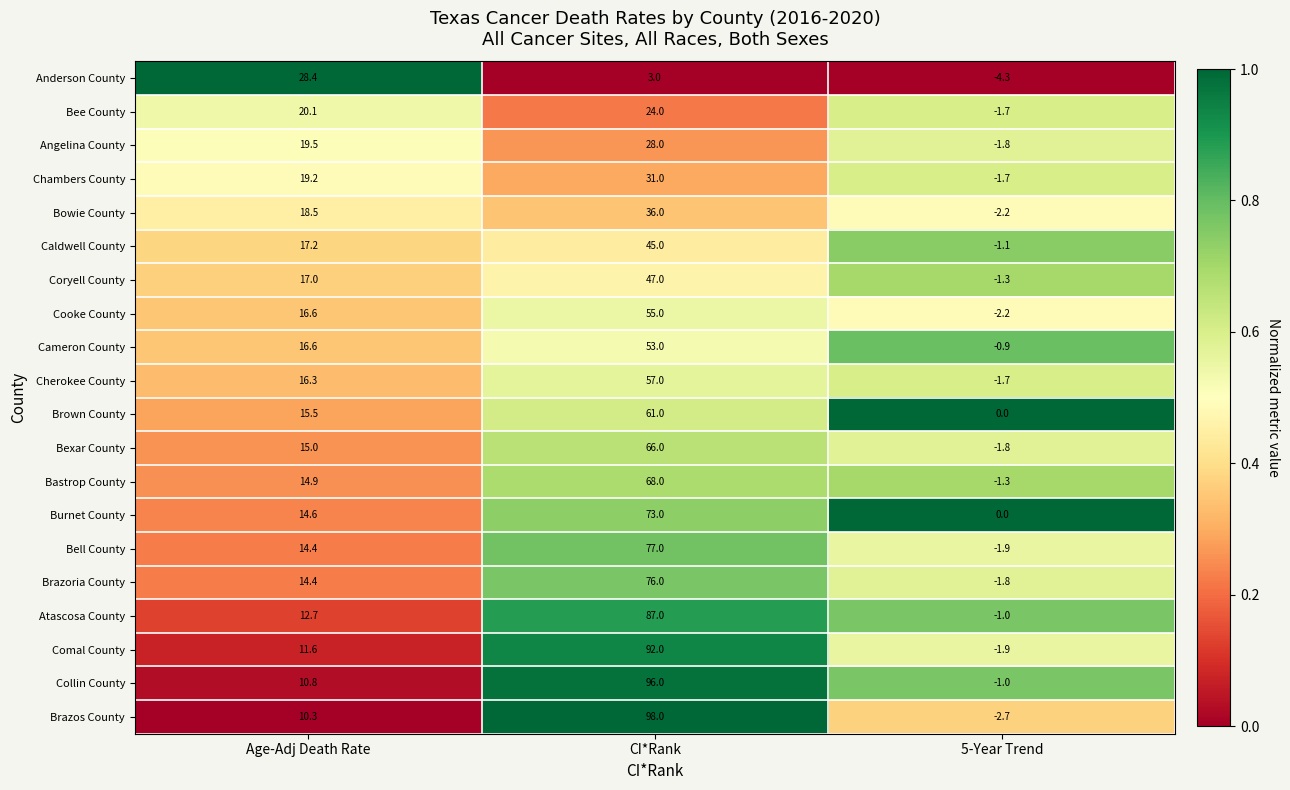

What is the difference between the maximum and minimum values in the Chambers County series?

32.7